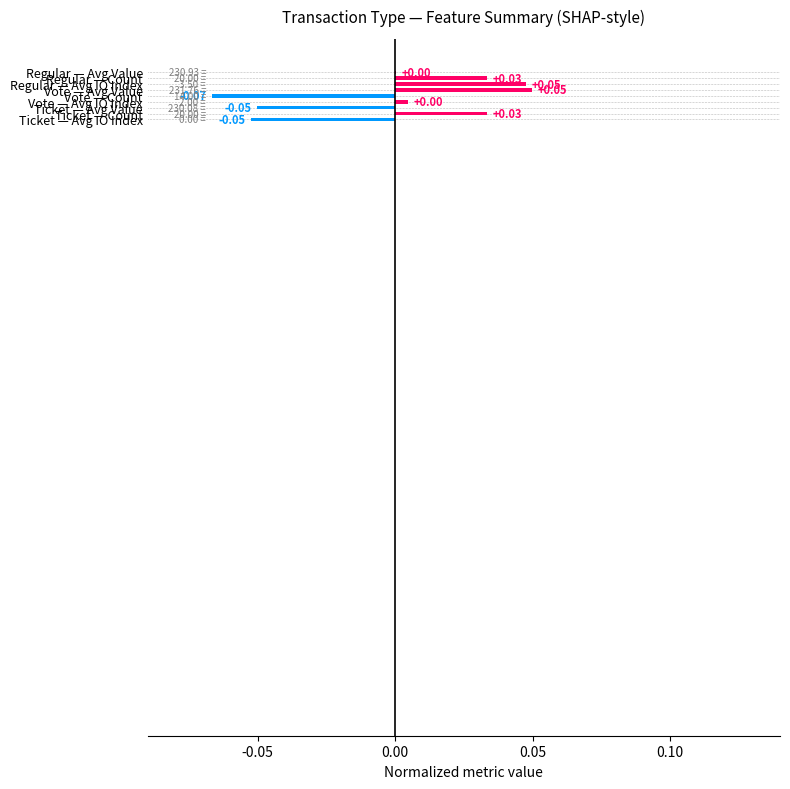

Count the number of values greater than 0.

6